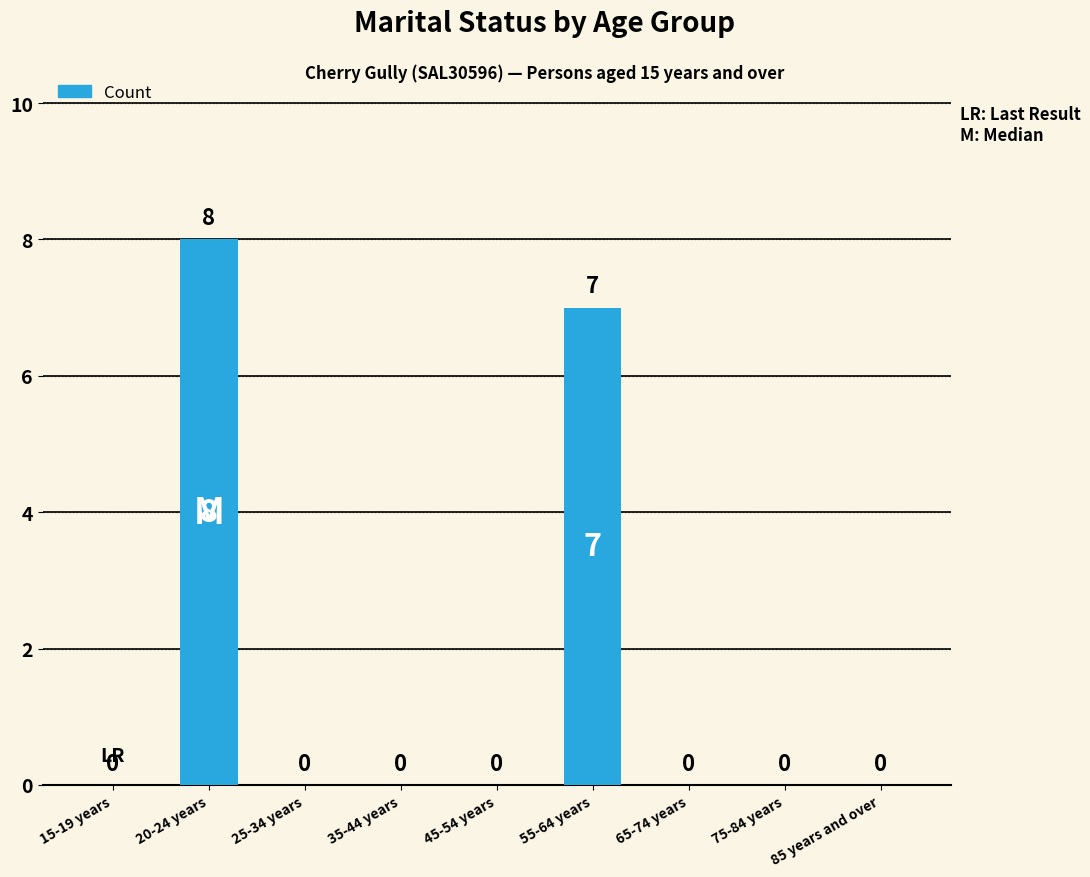

Where is the data nearest to the value 4?

55-64 years